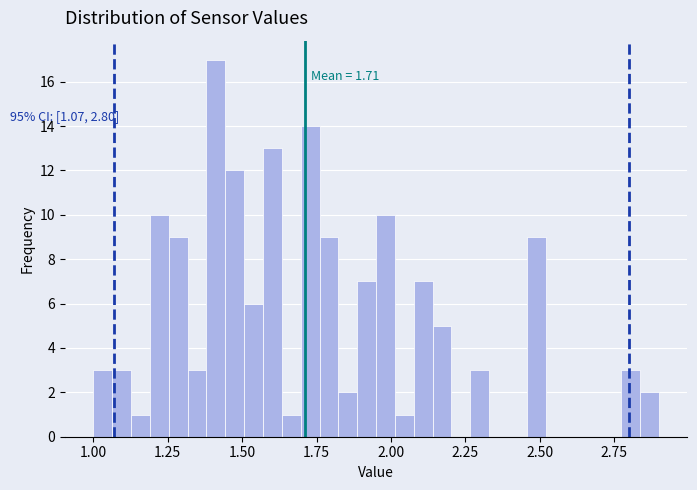

Around what value on the x-axis is the tallest bar? Give the approximate position of its centre, as read against the axis.

1.40